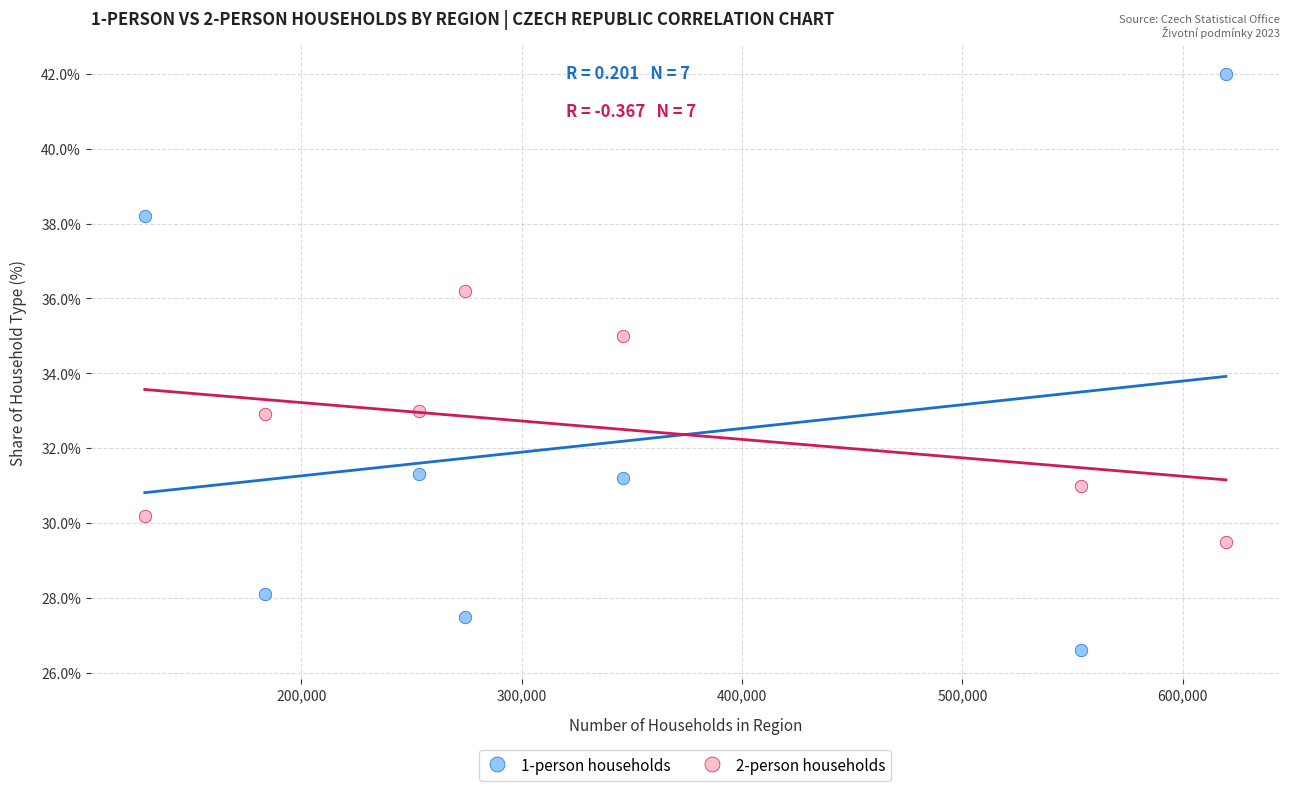

Across all data points, what is the range of X values (max minus min)?

490635.0